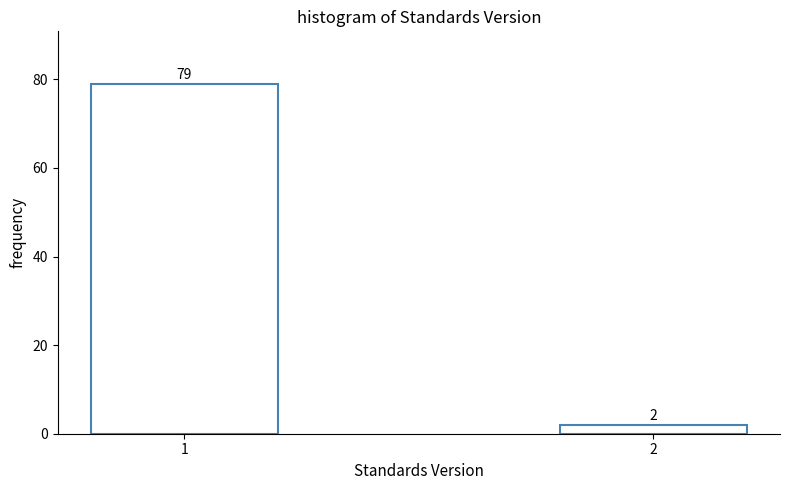

Reading right to left, what are all the values shown in this chart?

2	79